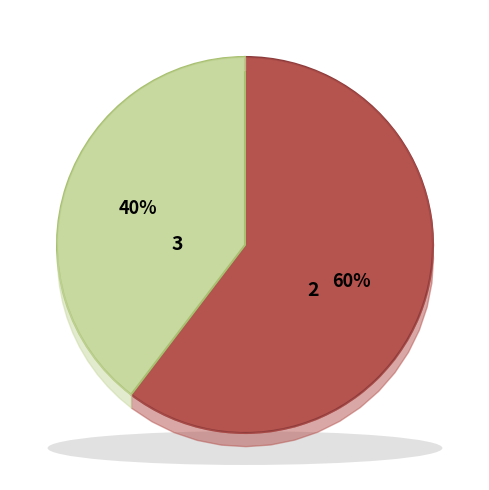

Do 工资福利支出 and 对个人和家庭的补助 together represent more than half of the pie?

Yes